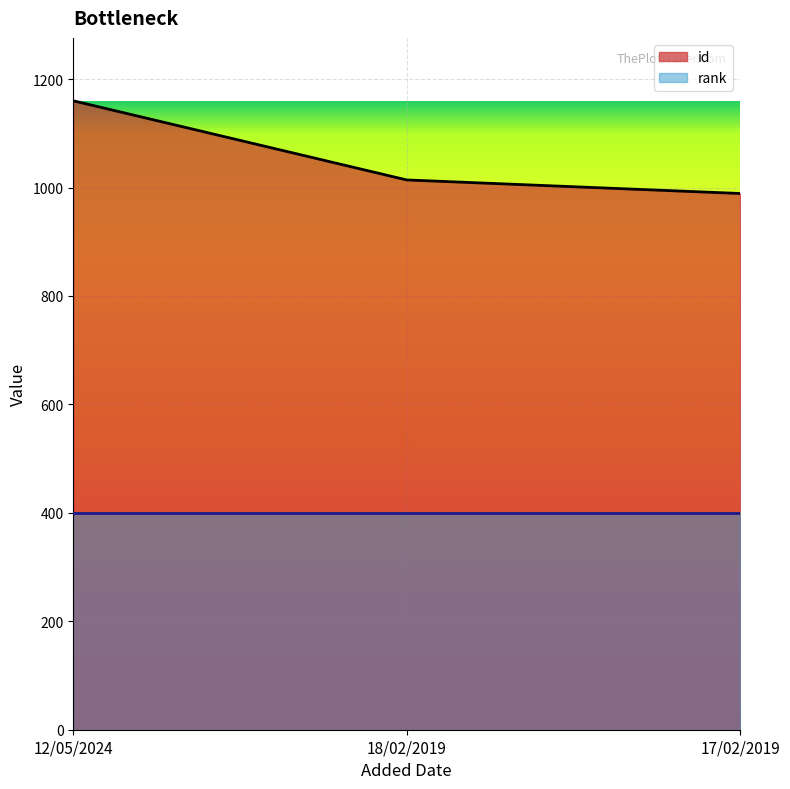

What is the sum of all values?

3163